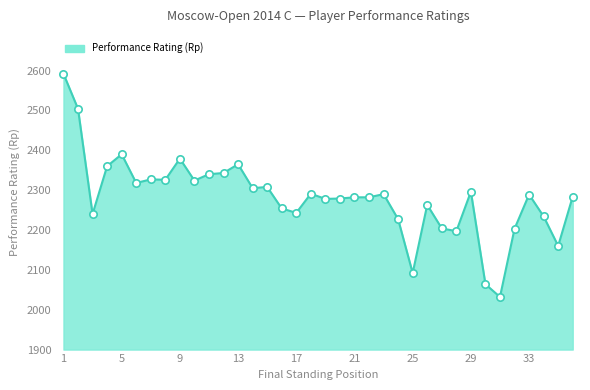

What is the smallest value displayed?

2032